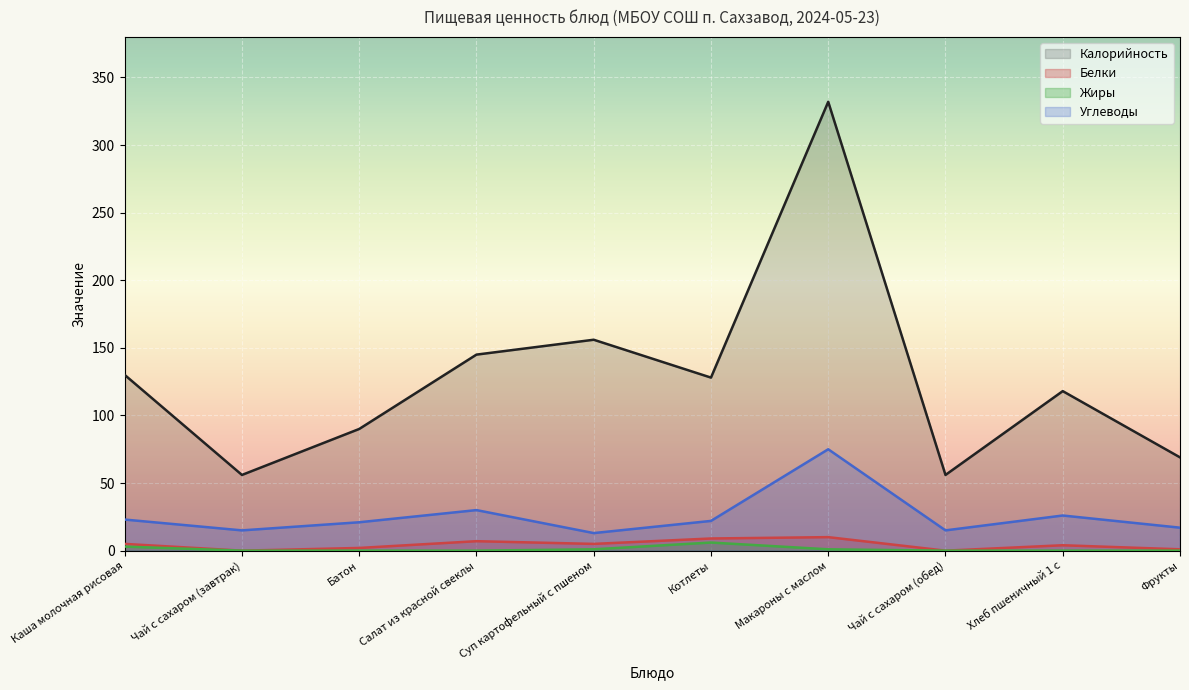

Rank the series by their maximum value, from highest to lowest.

Калорийность, Углеводы, Белки, Жиры